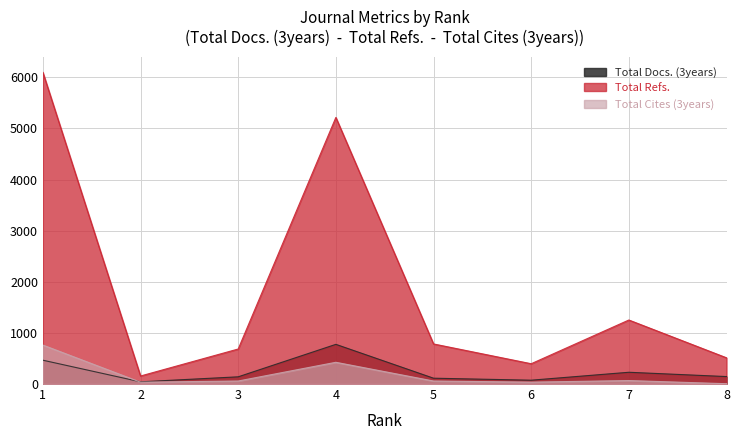

True or false: Total Refs. has a value of 6096 at 1.

True